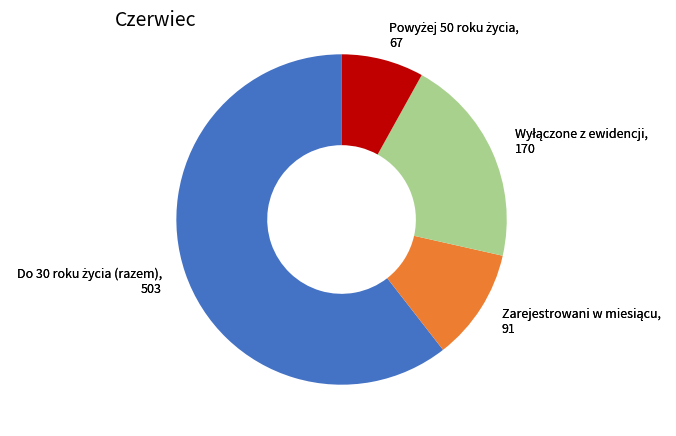

Is there a majority slice in this chart?

Yes